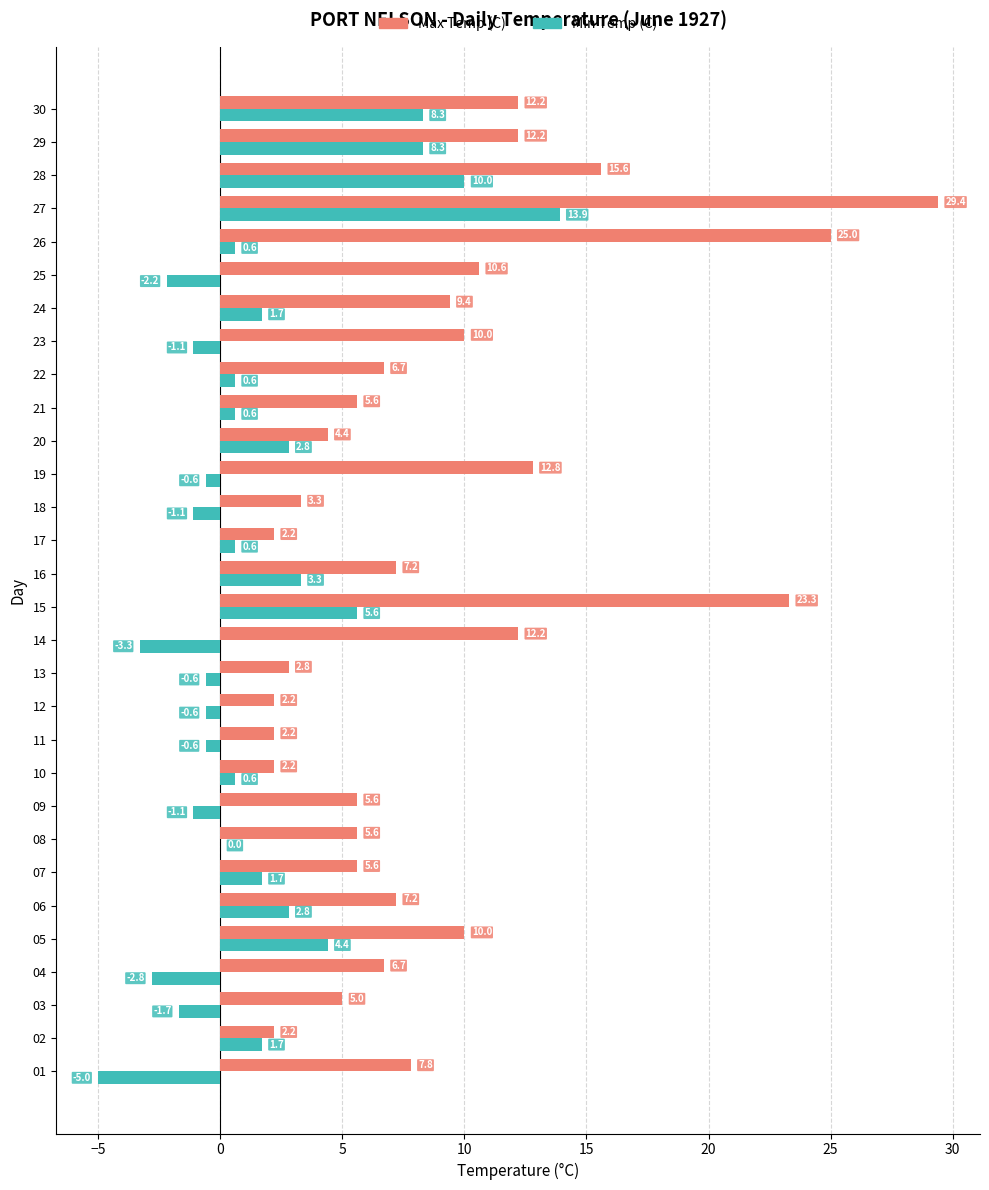

How many data points does each series have?

30